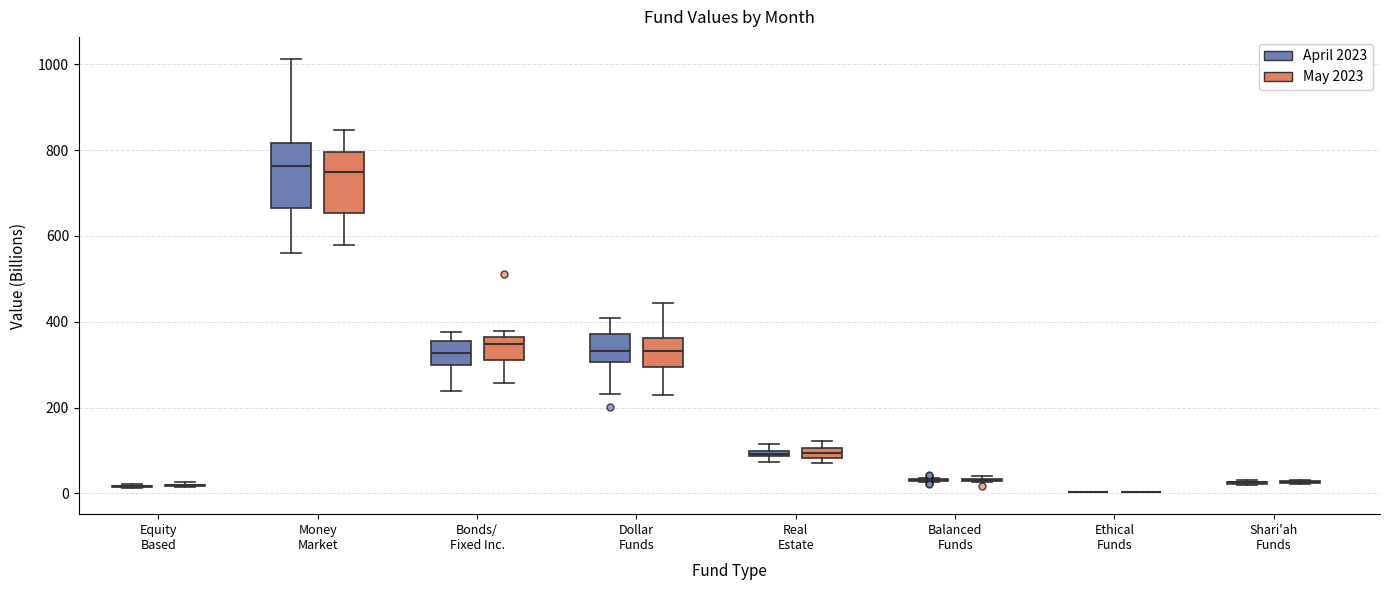

Where does the lower whisker of the box for Money Market (April 2023) end on the y-axis? The values are not printed on the chart, so give them approximately, as read against the axis.

560